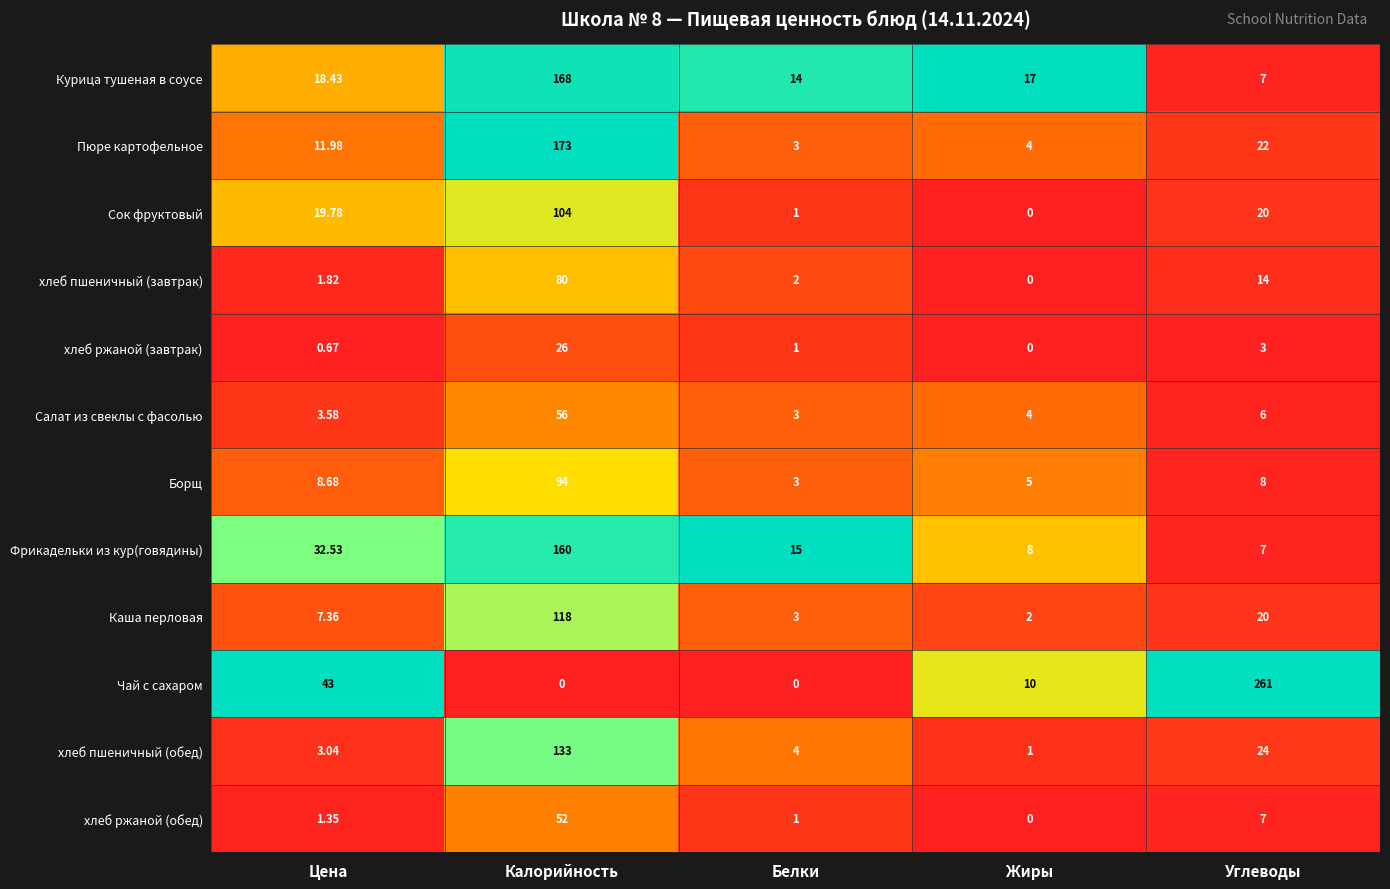

Which series has the largest total across all categories?

Чай с сахаром